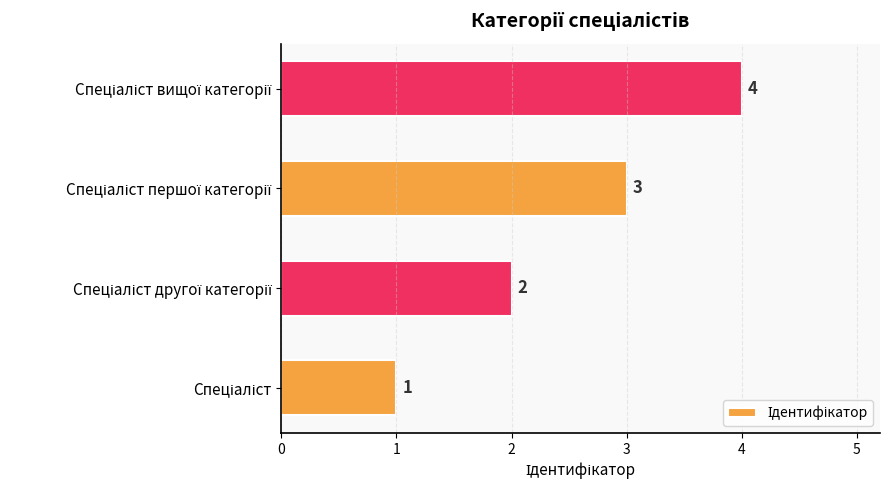

What is the maximum value shown in the chart?

4